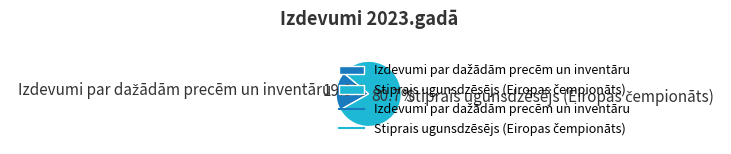

Count the number of slices in the pie.

2